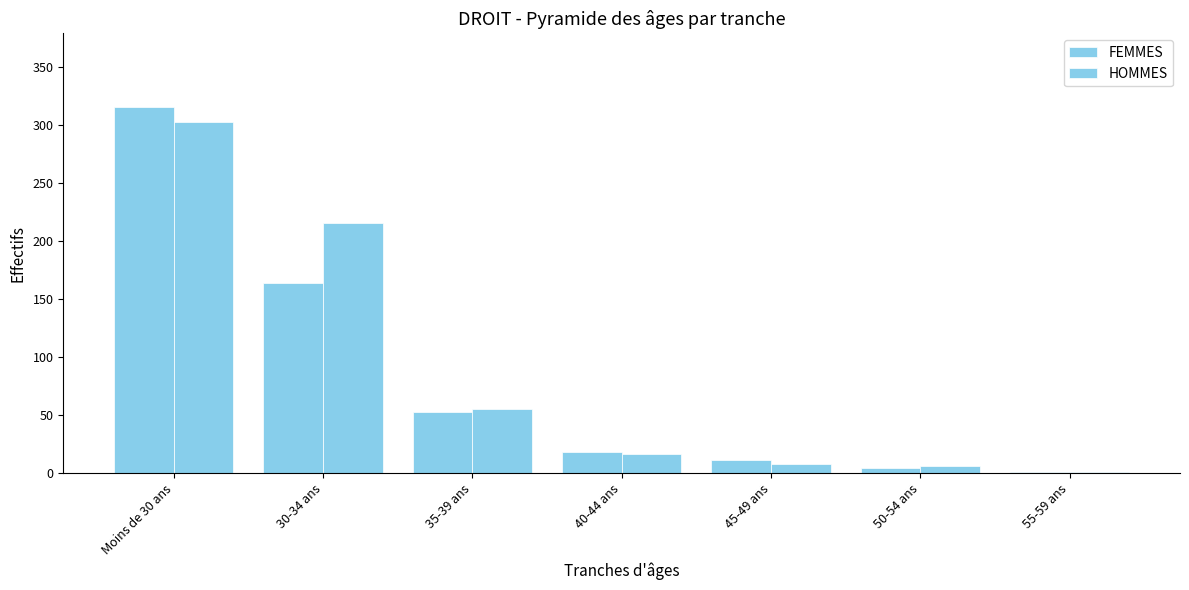

List the labels in order of HOMMES value, smallest first.

55-59 ans, 50-54 ans, 45-49 ans, 40-44 ans, 35-39 ans, 30-34 ans, Moins de 30 ans